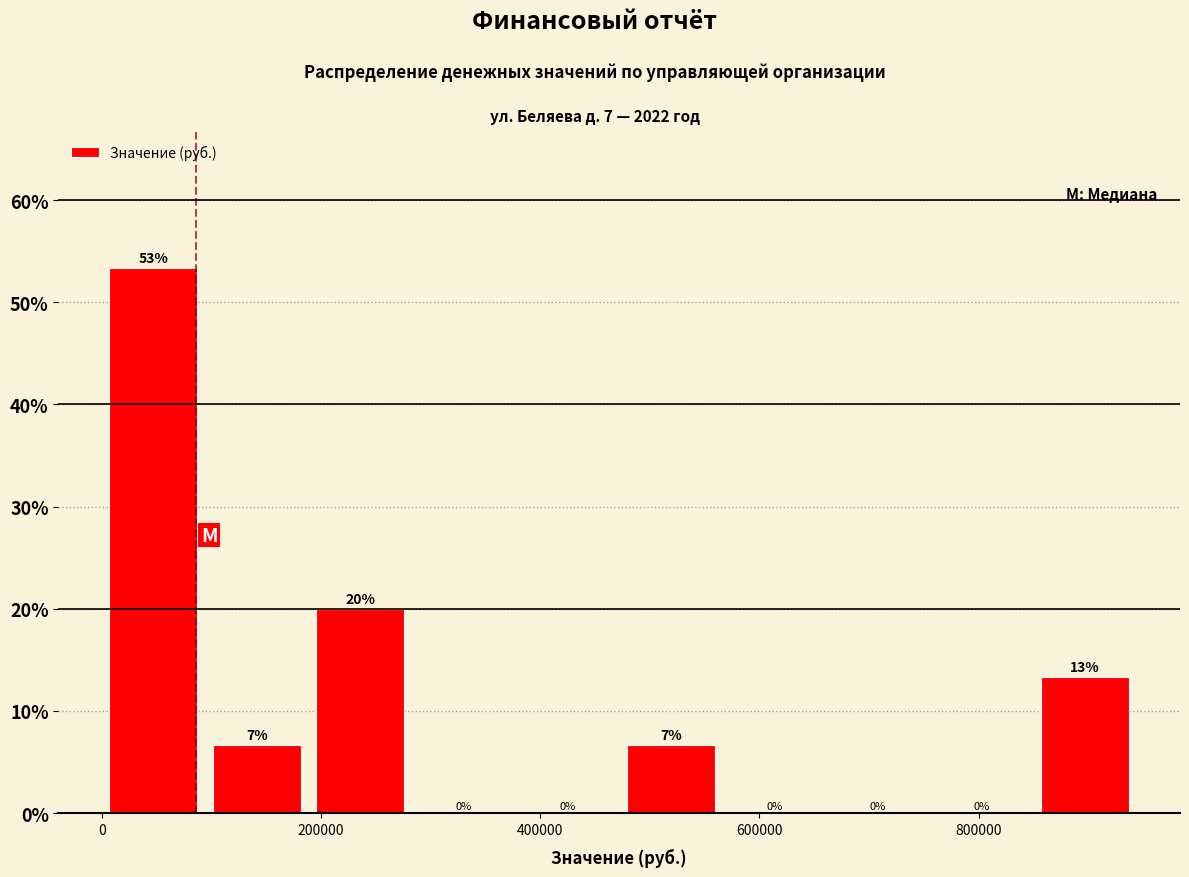

Which range on the x-axis has the tallest bar?

0 to 100000